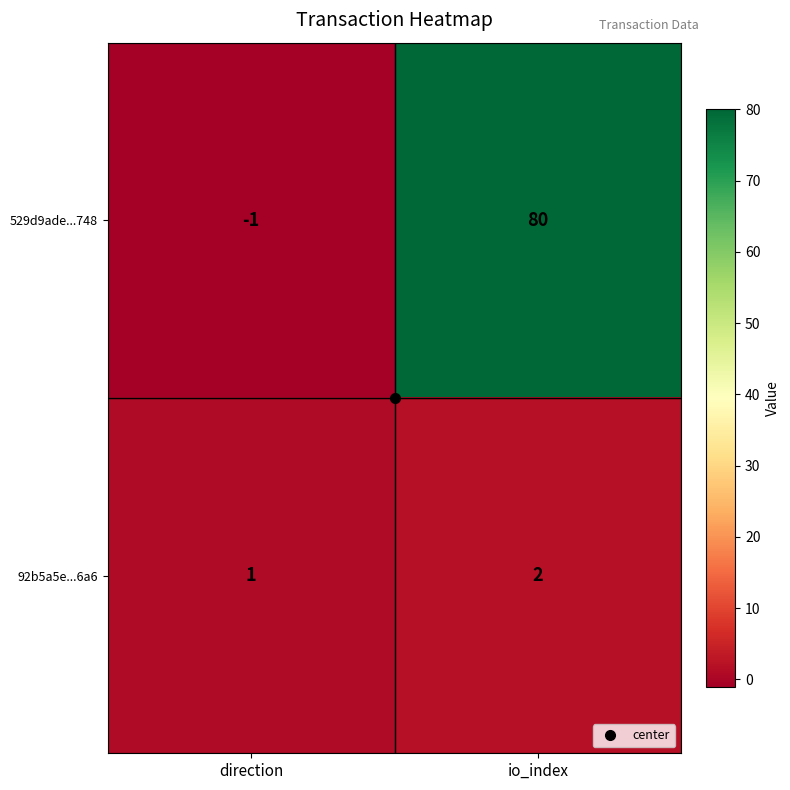

At which label is 529d9ade...748 closest to 39?

direction